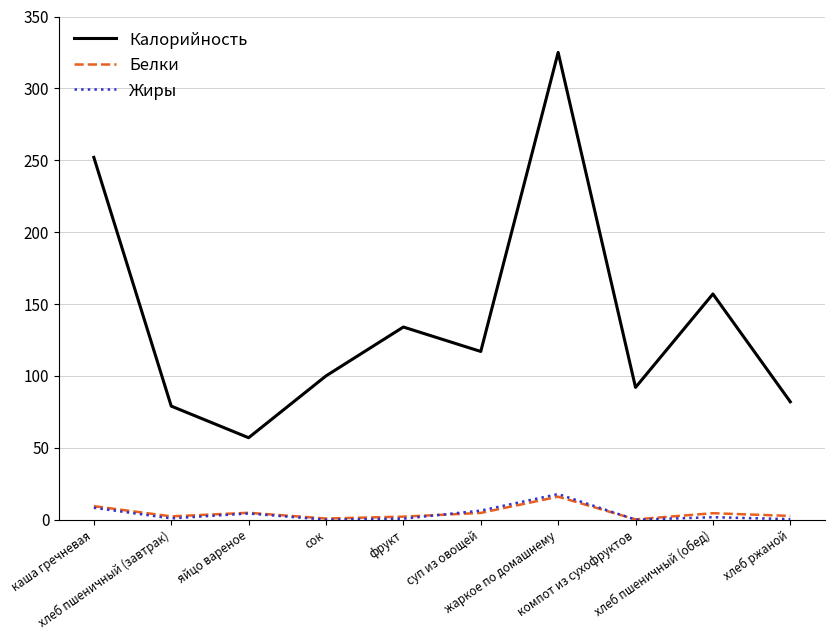

True or false: Калорийность and Белки intersect in this chart.

False